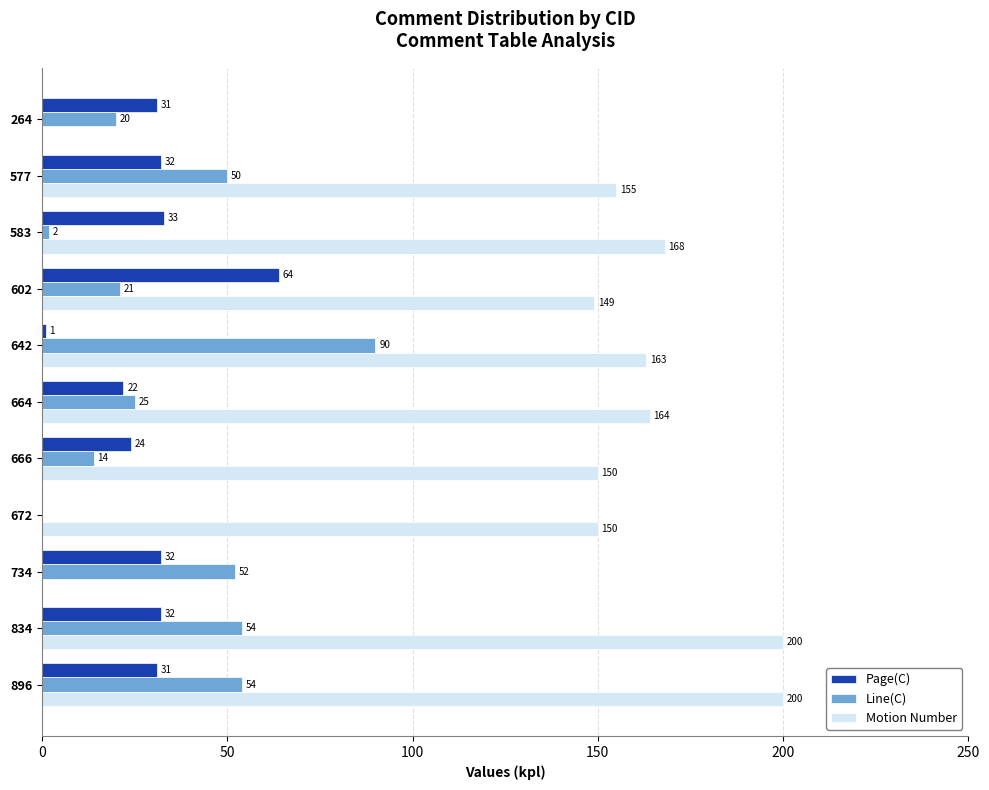

What value does the Page(C) series have at 664, to the nearest 5?

20